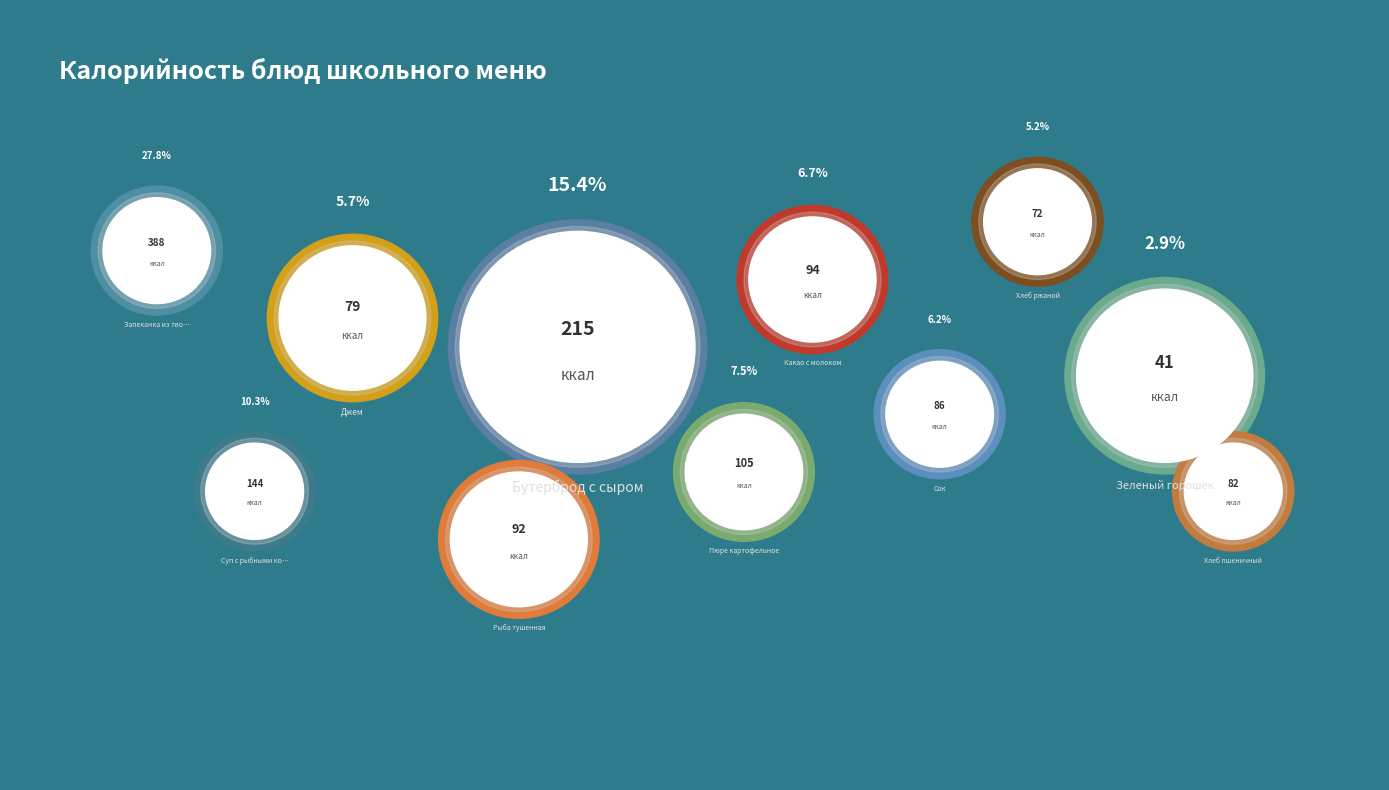

The Бутерброд с сыром slice represents 5% of the pie. True or false?

False